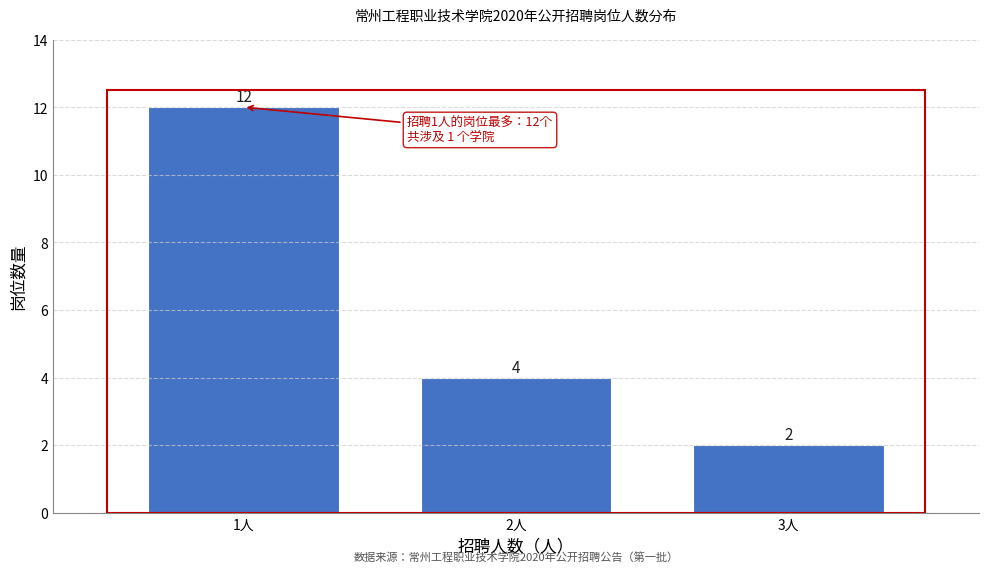

Reading right to left, extract all data points from this chart.

2	4	12